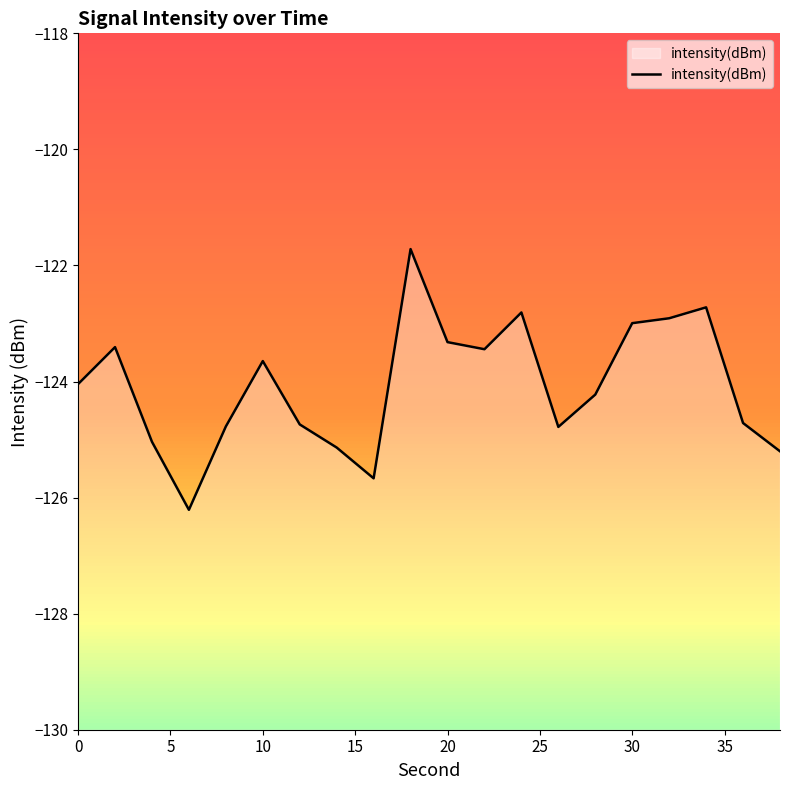

What value does the data have at 30?

-123.0